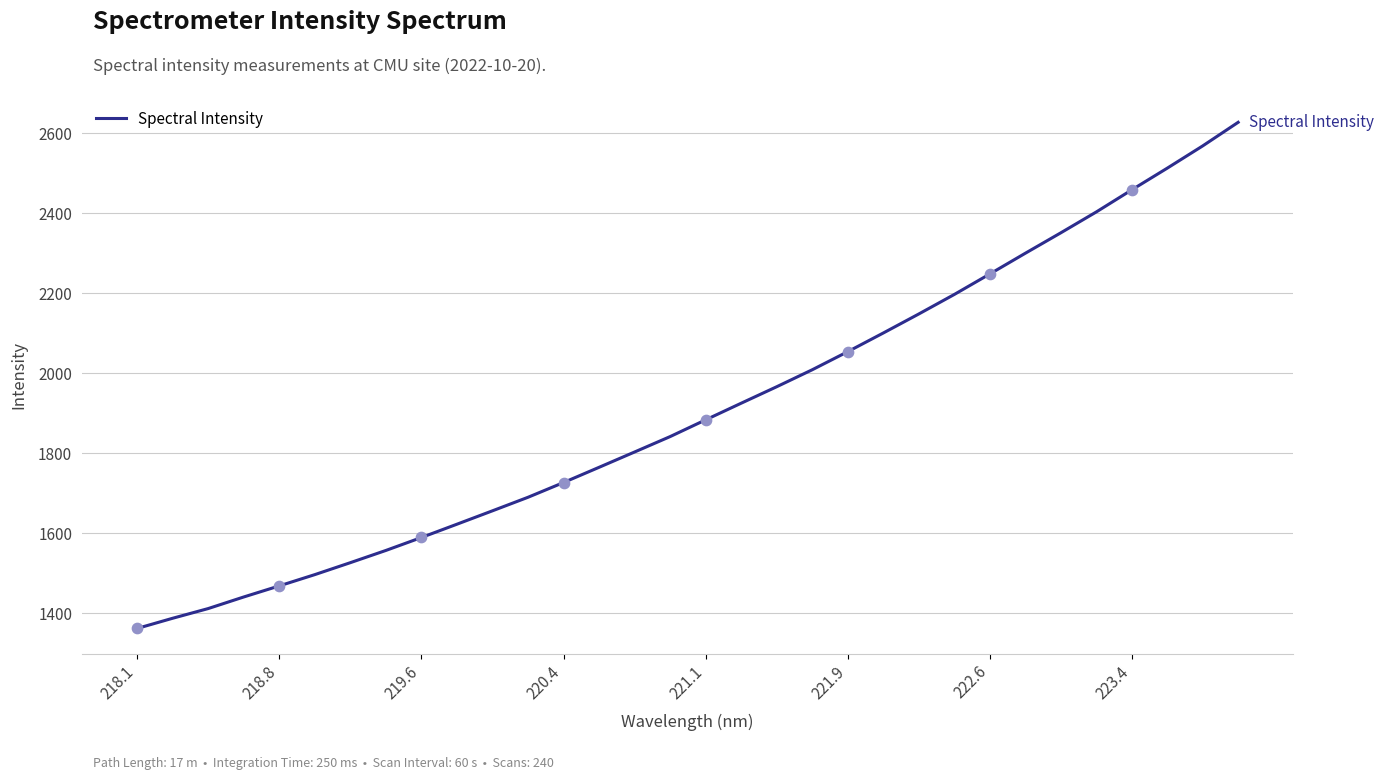

What is the minimum value shown in the chart?

1362.1